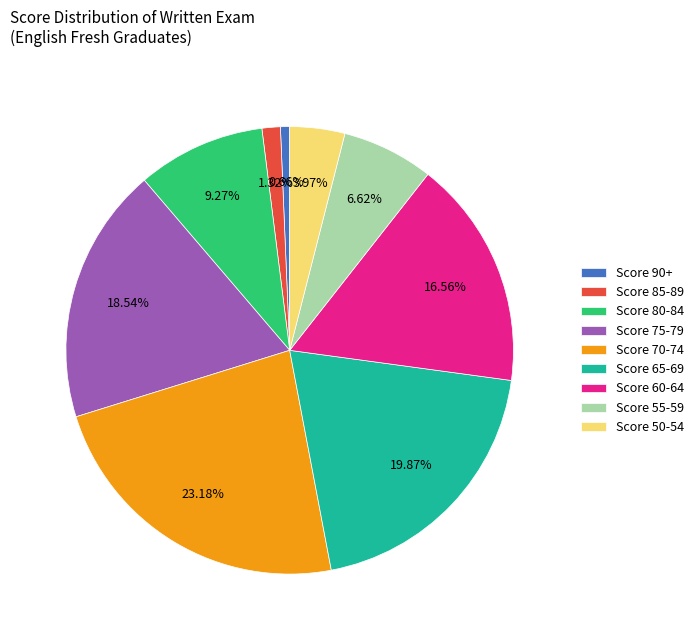

To the nearest percent, what is the difference between the largest and smallest slice percentages?

23%